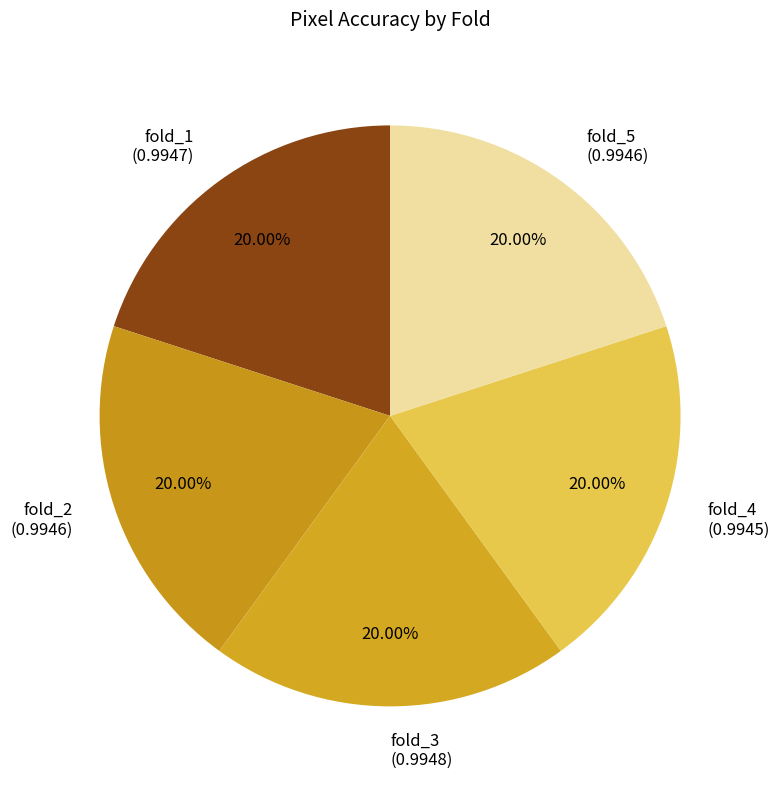

Is there a majority slice in this chart?

No